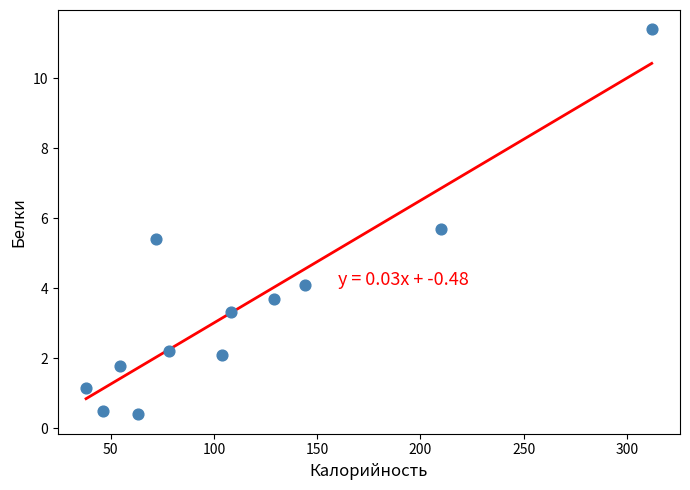

What Y value in the scatter plot is closest to 5?

5.4